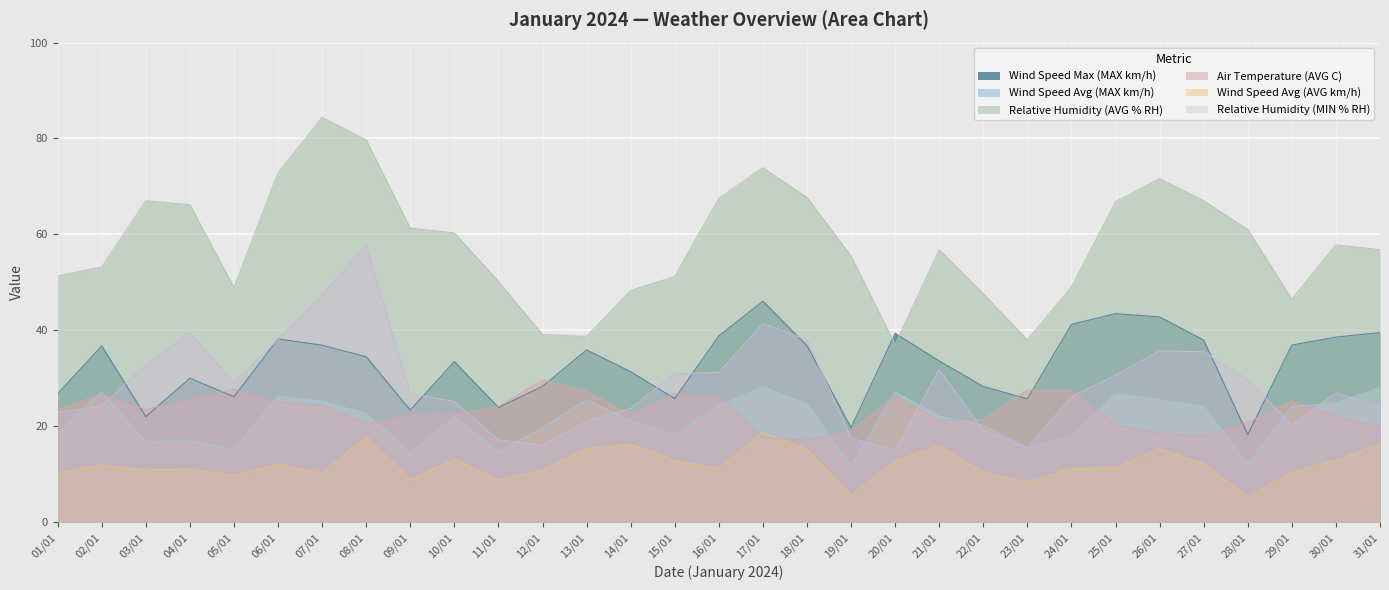

What is the difference between the maximum and minimum values in the Relative Humidity (AVG % RH) series?

47.4